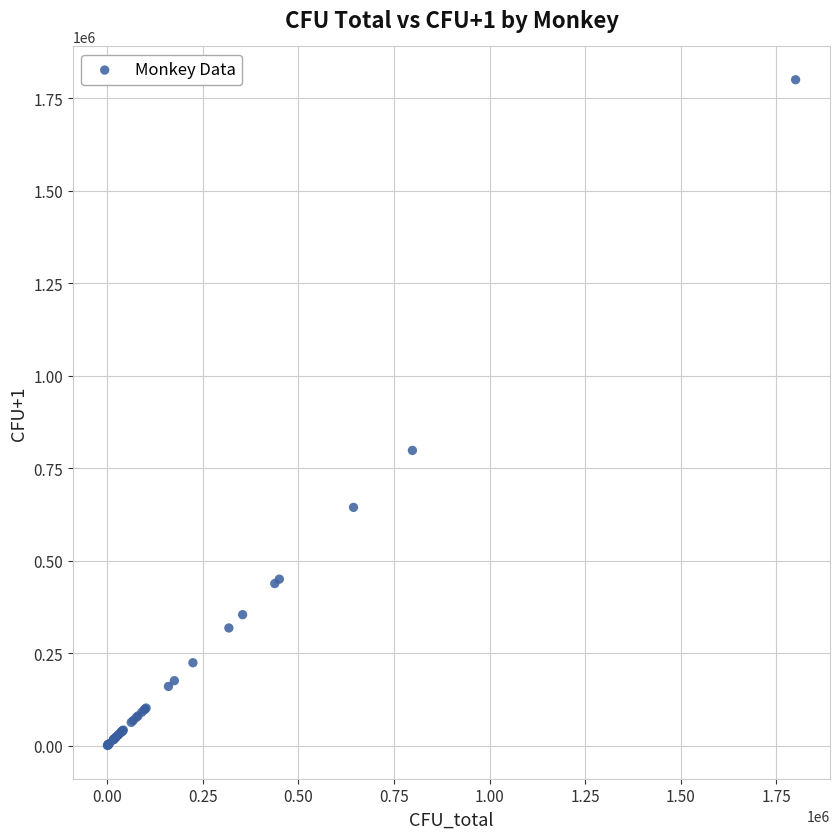

What Y value in the scatter plot is closest to 900231?

798001